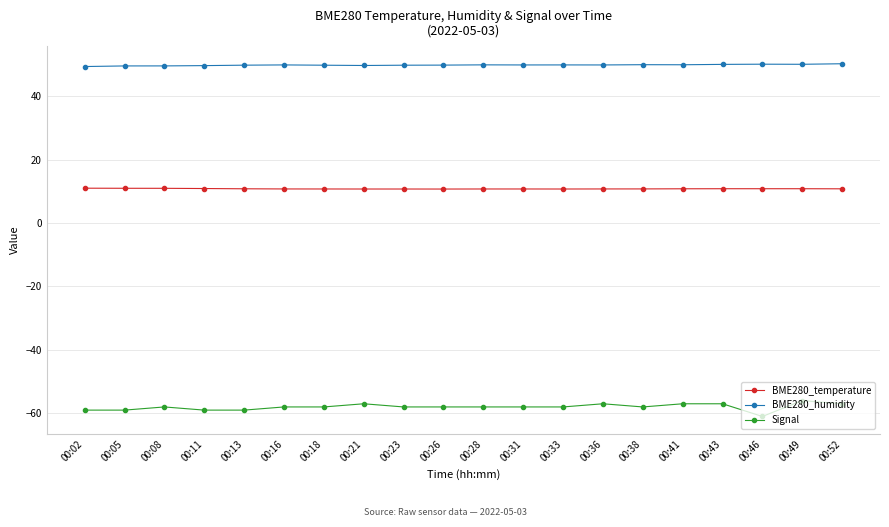

What is the value of the Signal point at the 12th from the left?

-58.0